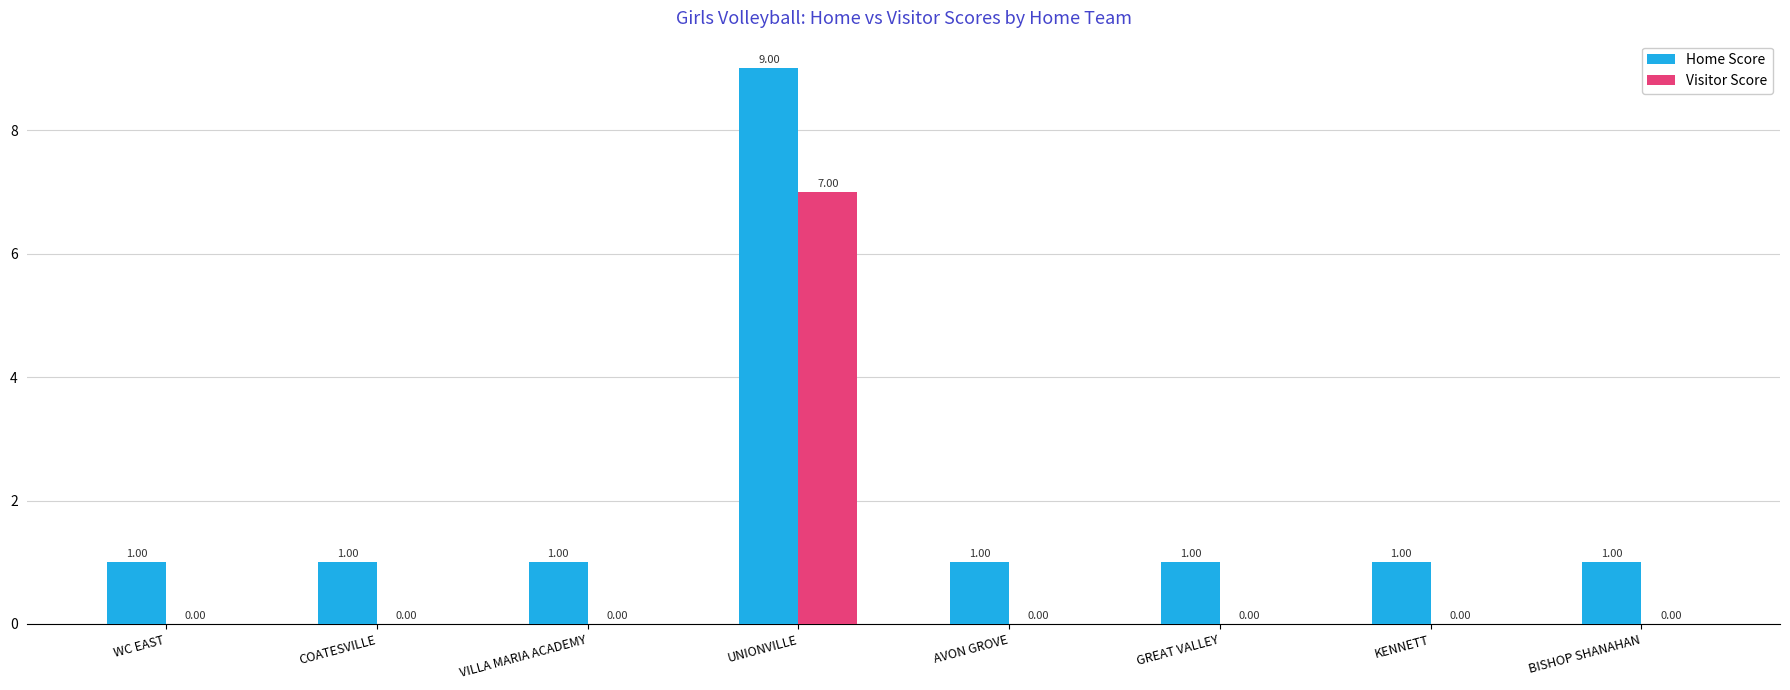

Reading left to right, what are all the values shown in this chart?

Home Score: WC EAST=1	COATESVILLE=1	VILLA MARIA ACADEMY=1	UNIONVILLE=9	AVON GROVE=1	GREAT VALLEY=1	KENNETT=1	BISHOP SHANAHAN=1
Visitor Score: WC EAST=0	COATESVILLE=0	VILLA MARIA ACADEMY=0	UNIONVILLE=7	AVON GROVE=0	GREAT VALLEY=0	KENNETT=0	BISHOP SHANAHAN=0